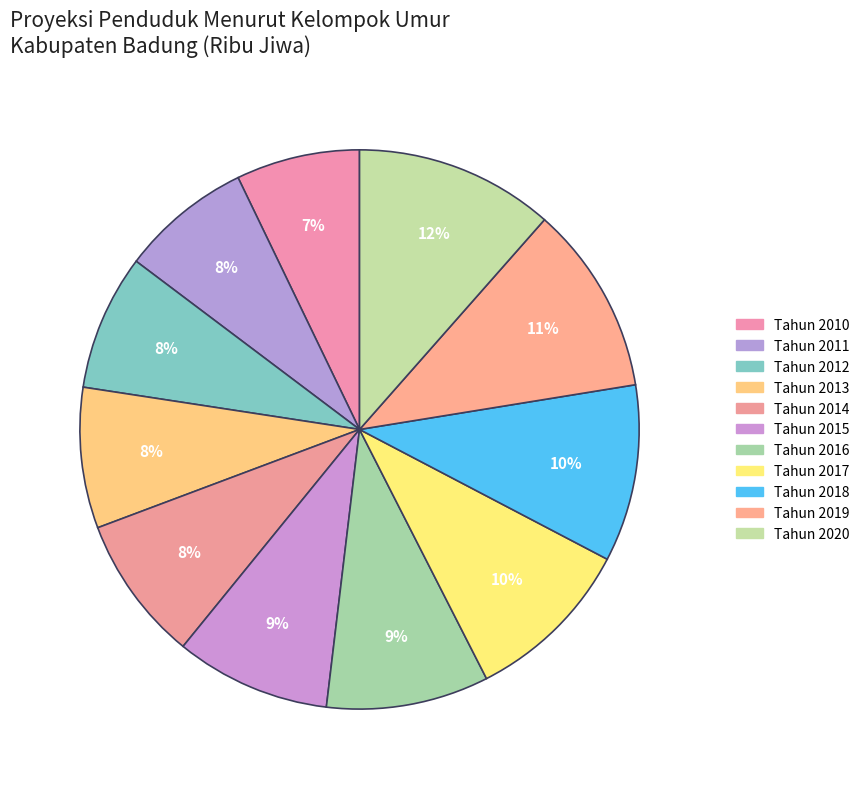

Count the number of slices in the pie.

11